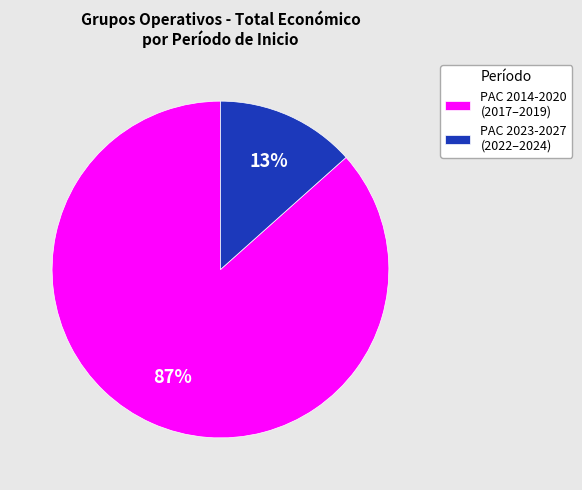

Is there a majority slice in this chart?

Yes